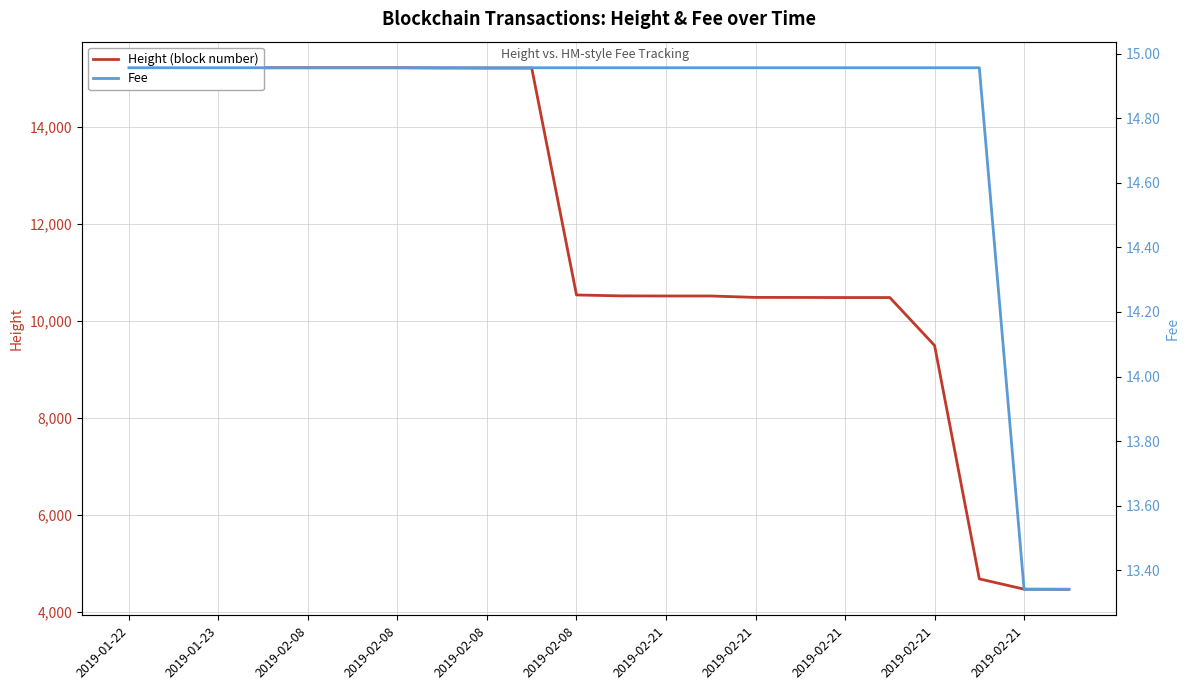

What is the difference between the maximum and second lowest values in the Height (block number) series?

10744.0